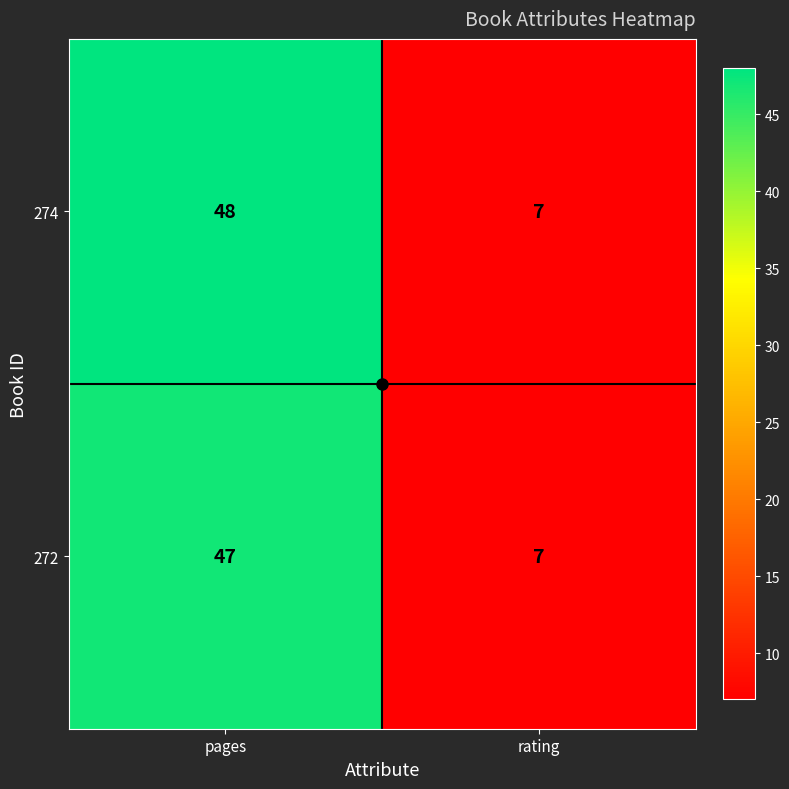

What is the total value across all series at rating?

14